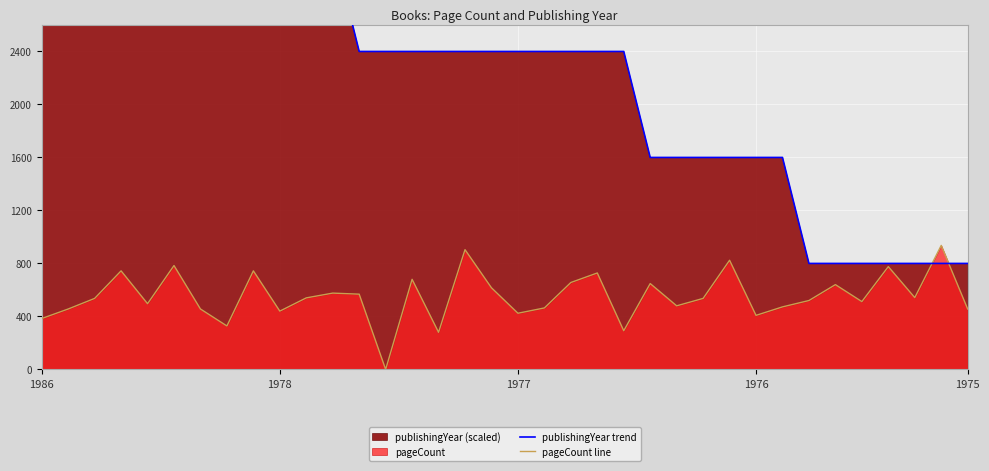

How many series are shown in this chart?

2